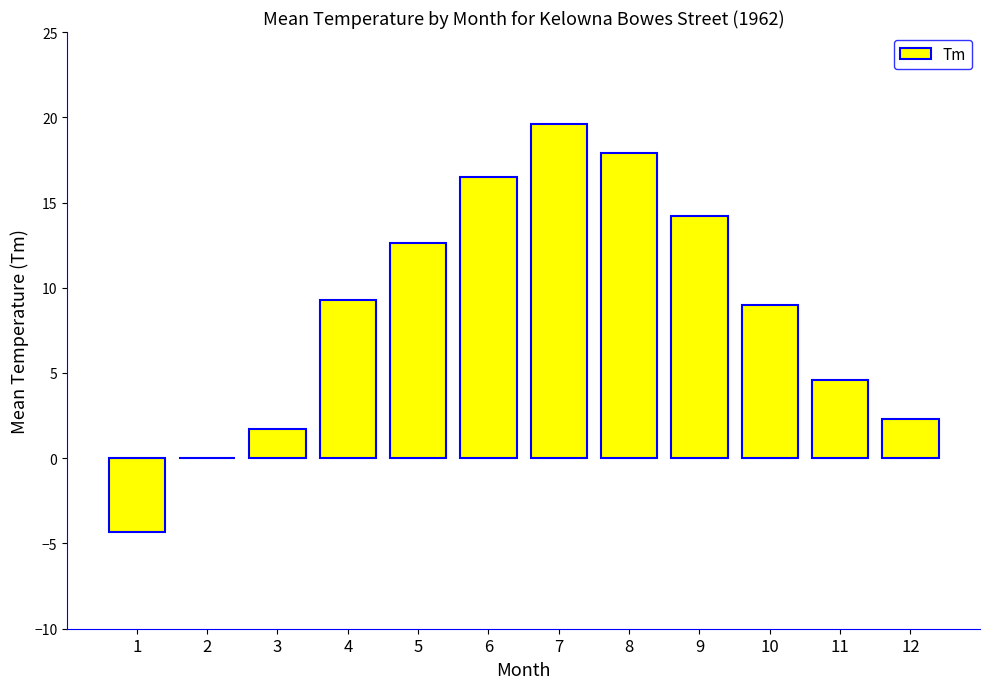

Read the value at 1.

-4.3